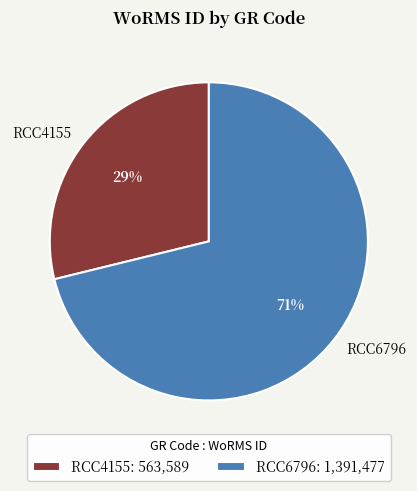

What percentage is the RCC4155 slice, to the nearest percent?

29%